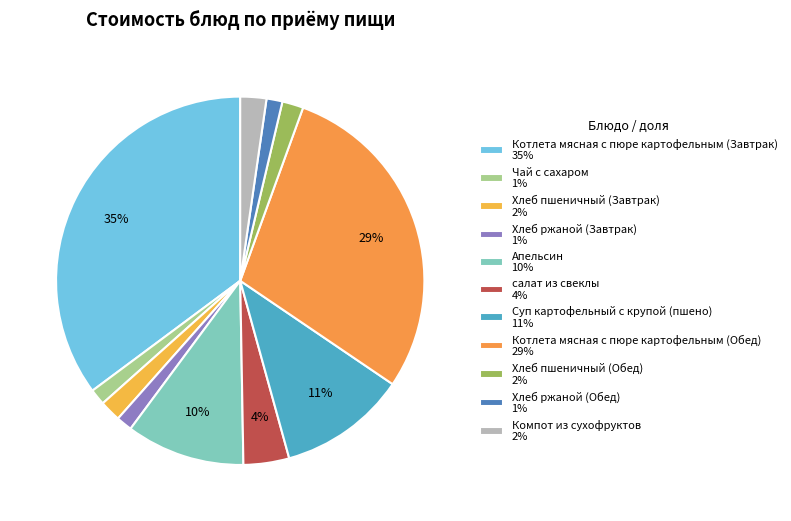

Which slice is the largest?

Котлета мясная с пюре картофельным (Завтрак)